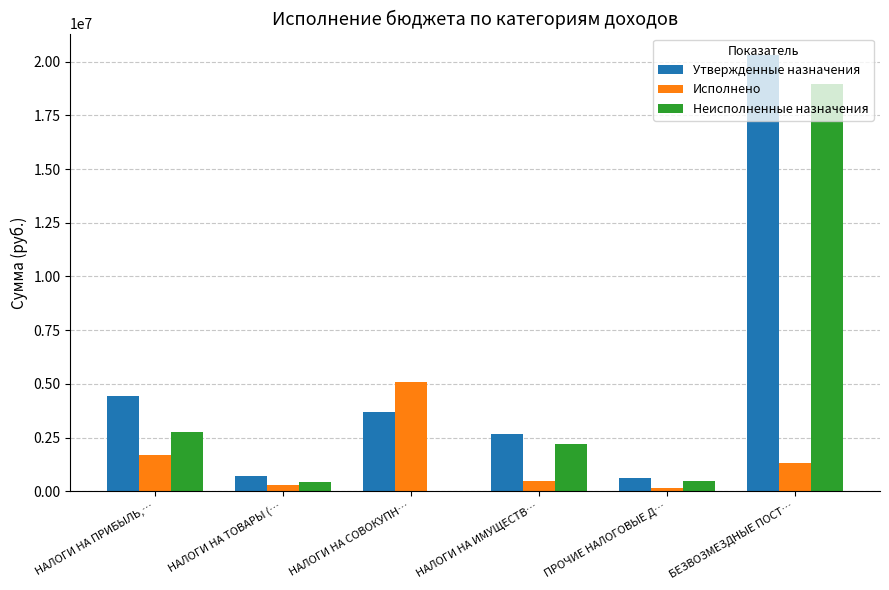

At which category does the chart reach its peak across all series?

БЕЗВОЗМЕЗДНЫЕ ПОСТ…